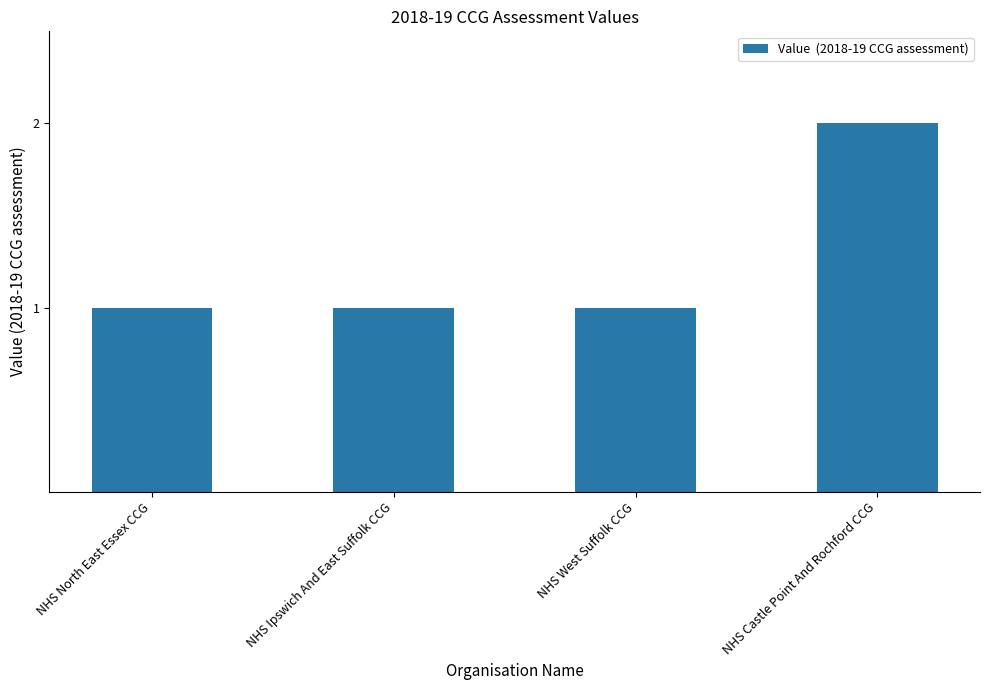

Which label corresponds to the largest value in the chart?

NHS Castle Point And Rochford CCG